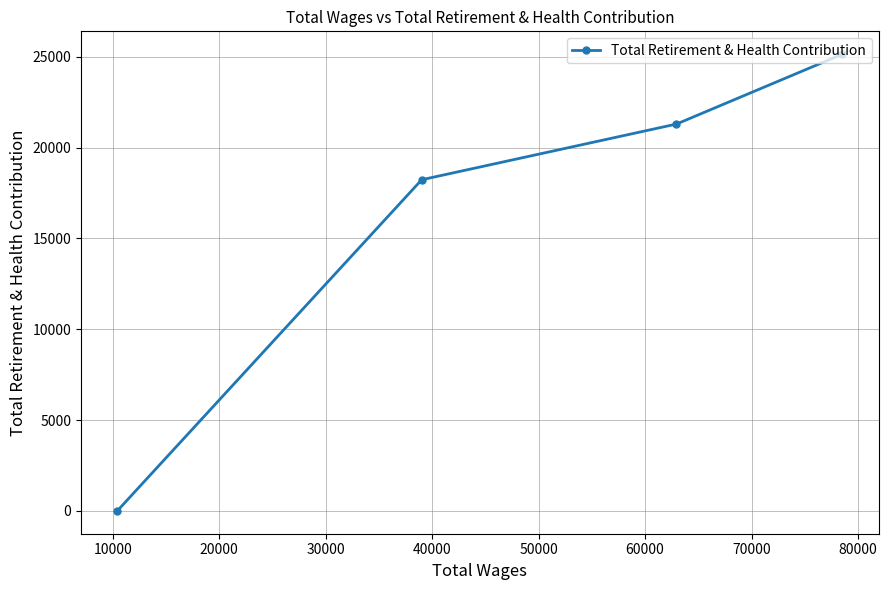

How many values are above zero?

3